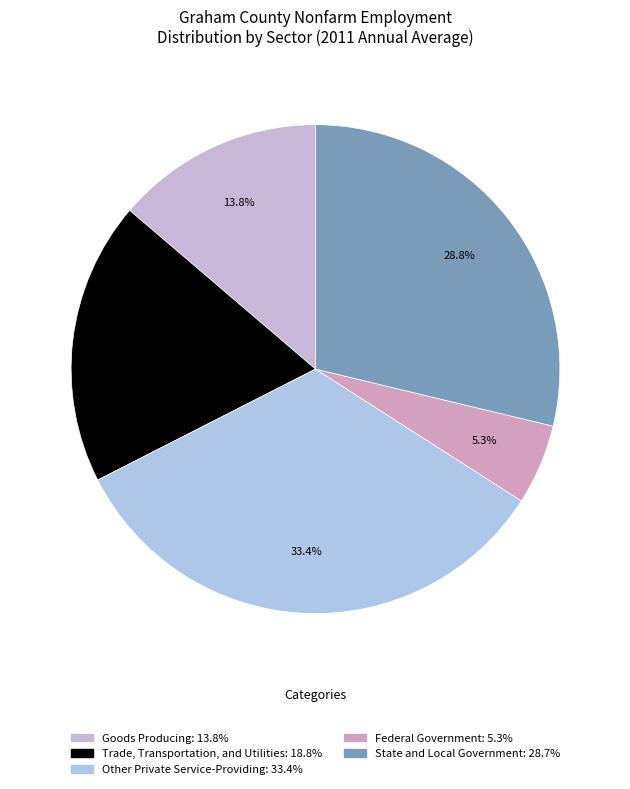

Is there any slice that represents more than half of the pie?

No